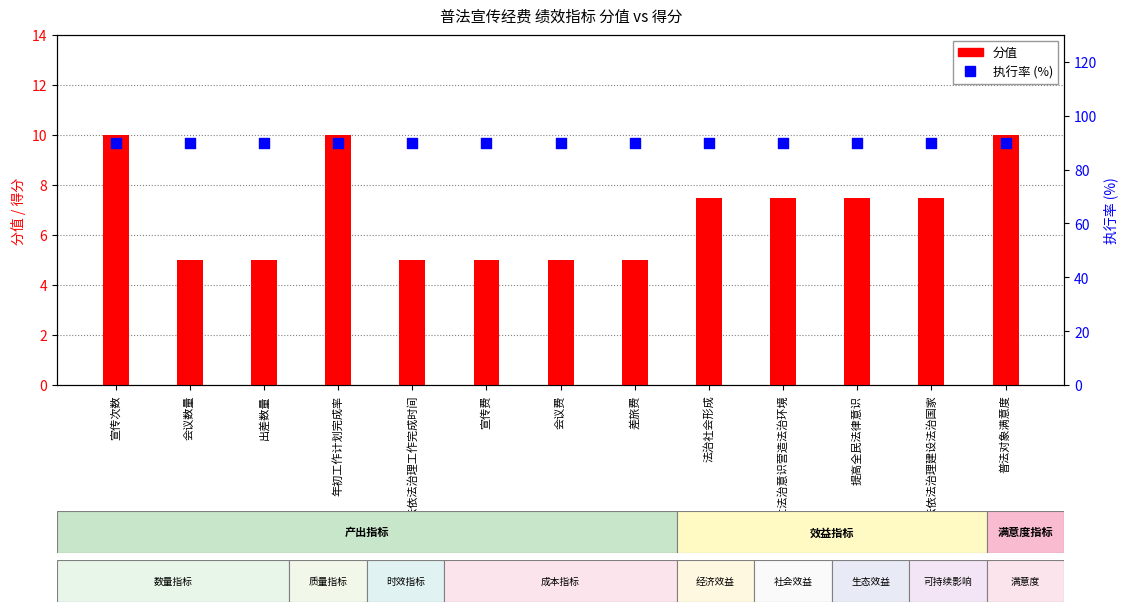

Is the value of 执行率 (%) at 宣传费 greater than the value of 分值 at 年初工作计划完成率?

Yes